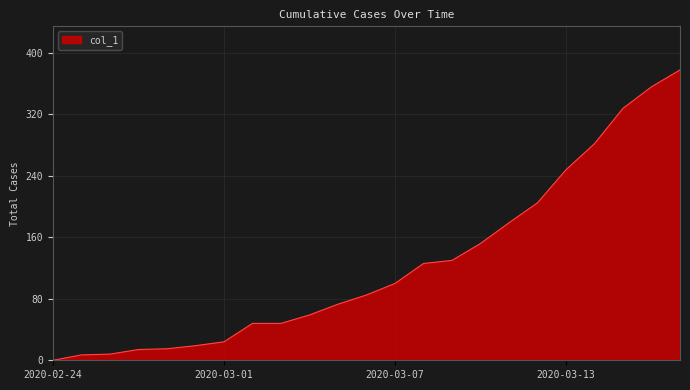

How many positive values are there?

22